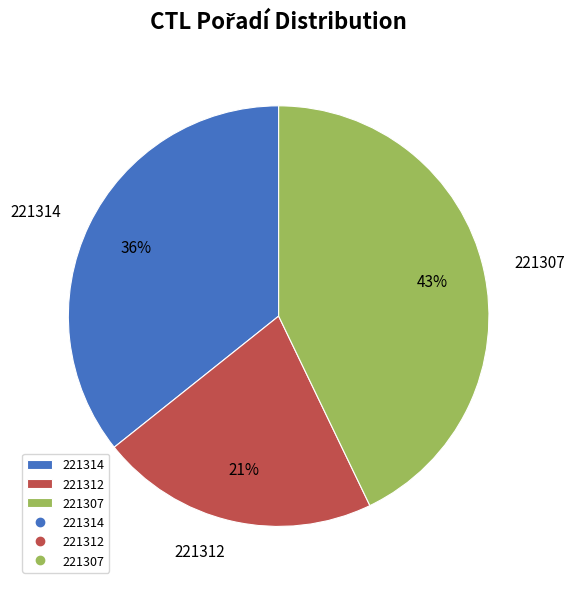

To the nearest percent, what is the combined percentage of 221312 and 221307?

64%